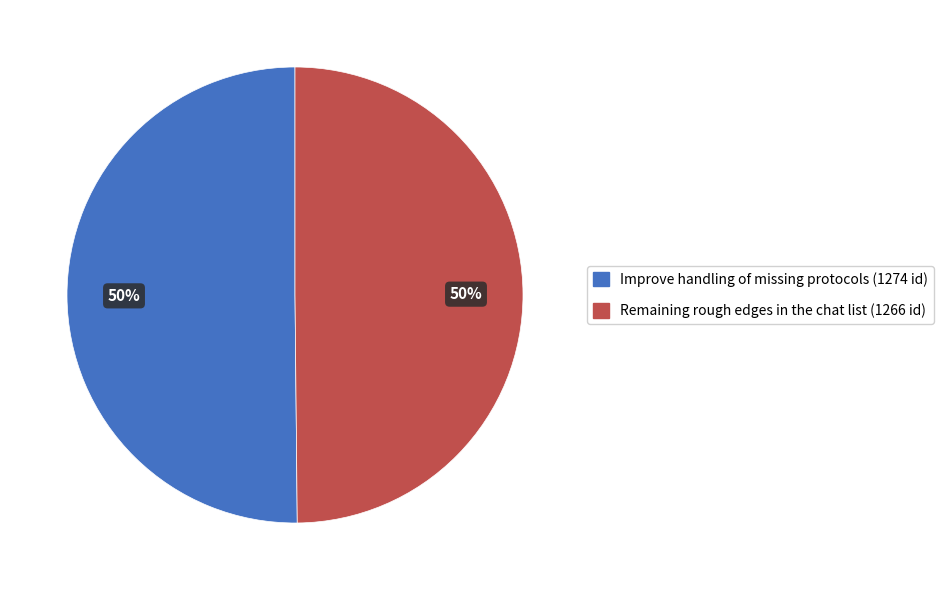

True or false: Remaining rough edges in the chat list accounts for 58% of the total.

False